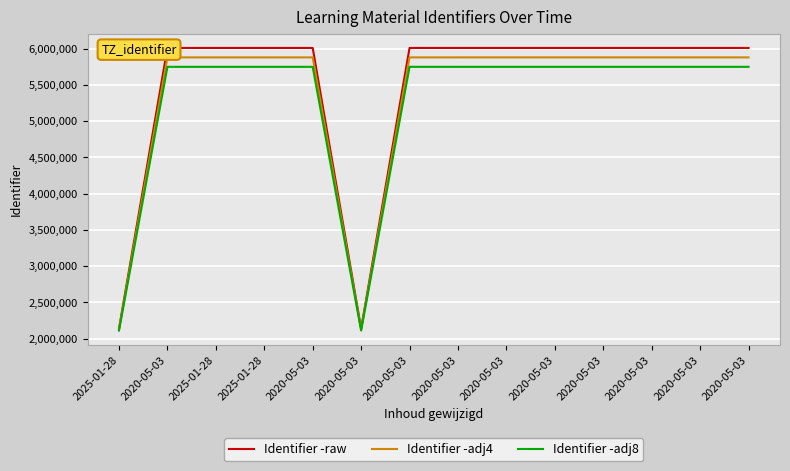

Is this an area chart (filled region under the line)?

No